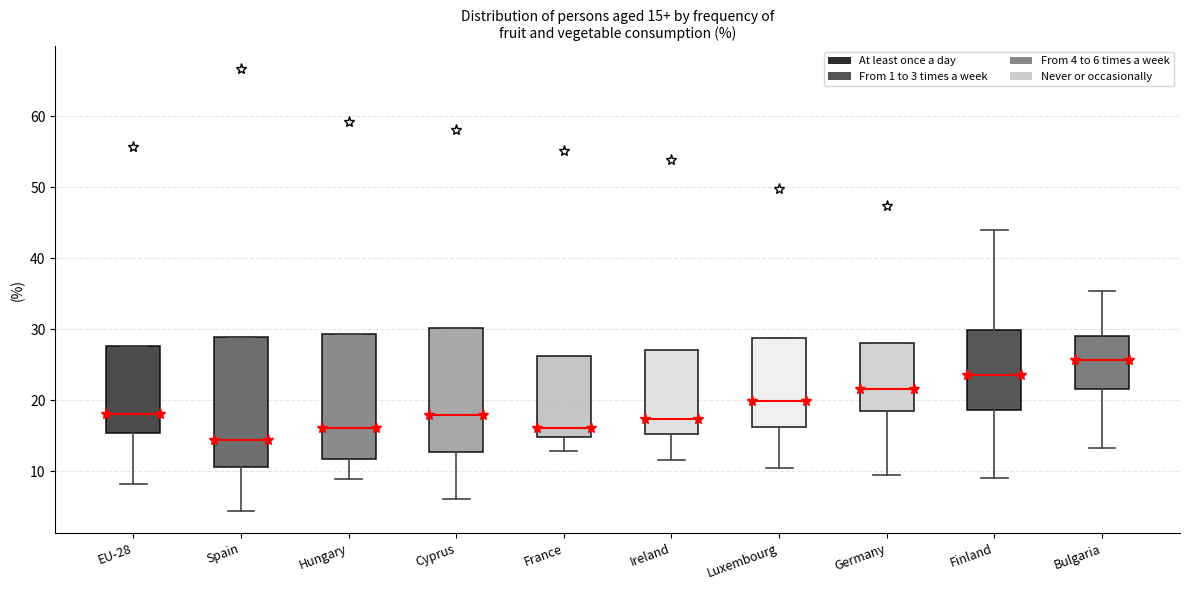

Which box has the highest median line?

Bulgaria